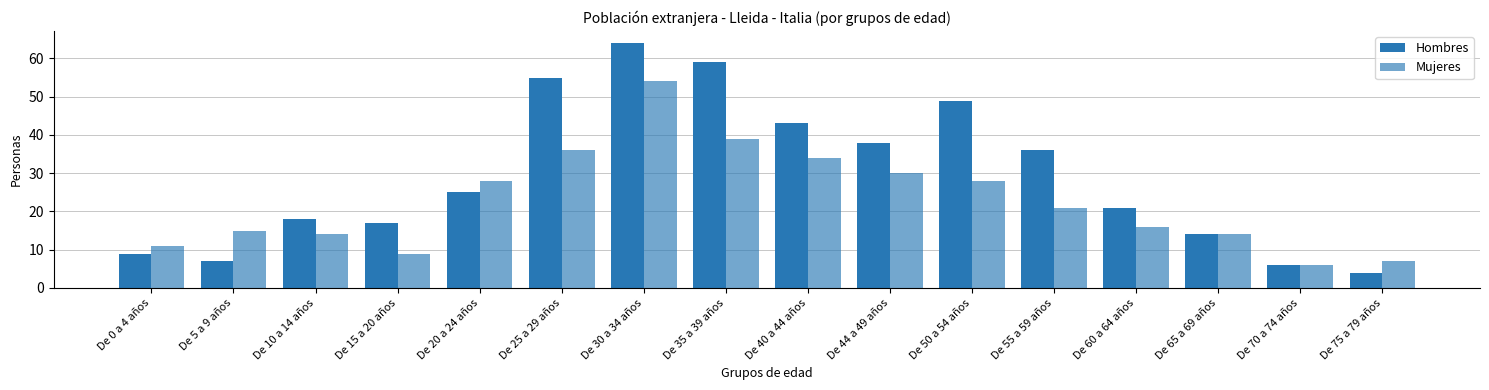

What is the difference between the Hombres values at De 75 a 79 años and De 60 a 64 años?

17